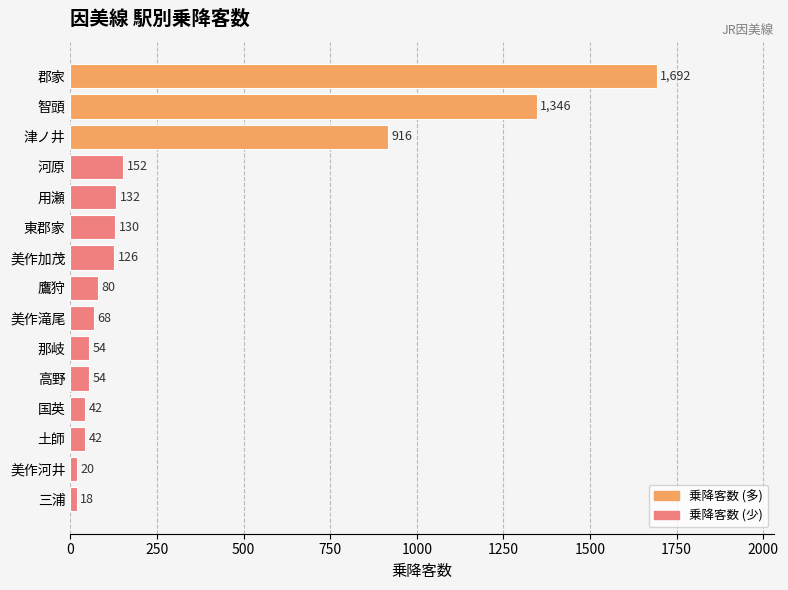

What is the label of the 15th bar from the top?

三浦